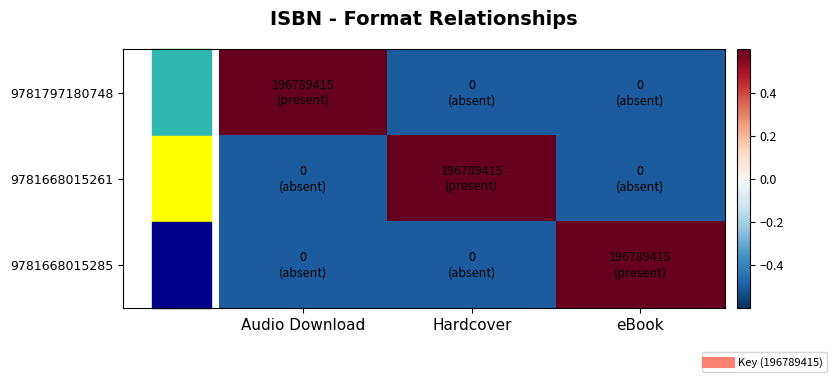

How many series are shown in this chart?

3